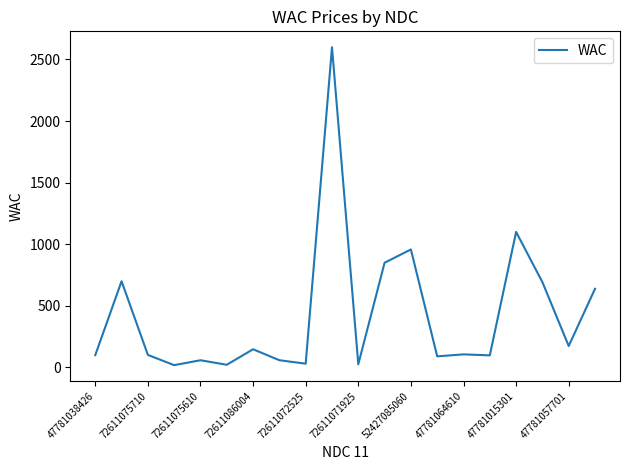

Count the number of data series in this chart.

1